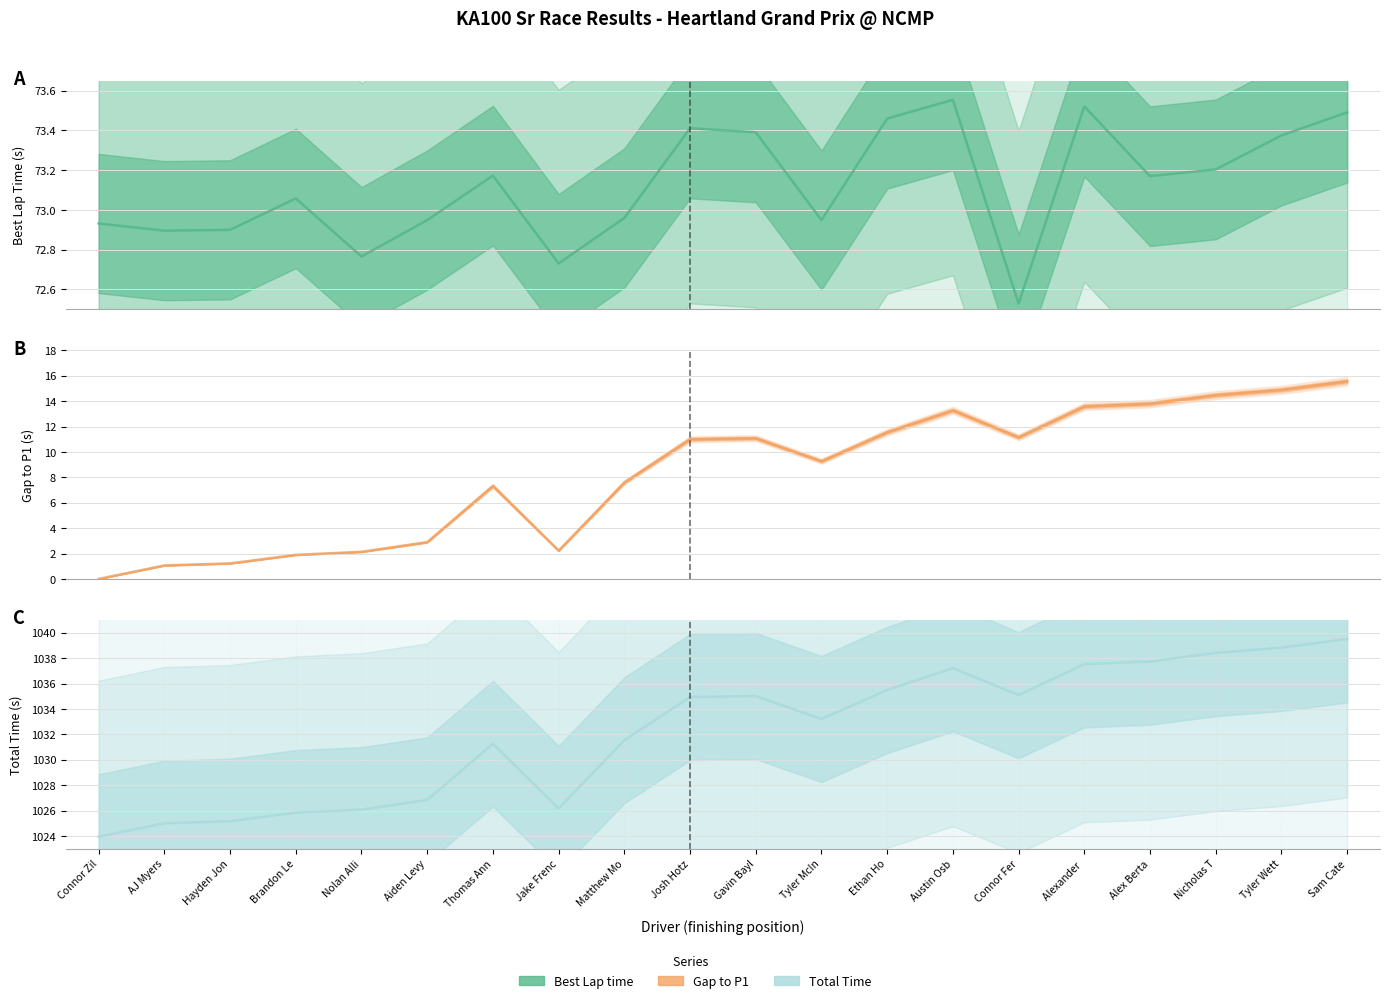

What is the label of the 8th point from the right?

Ethan Ho